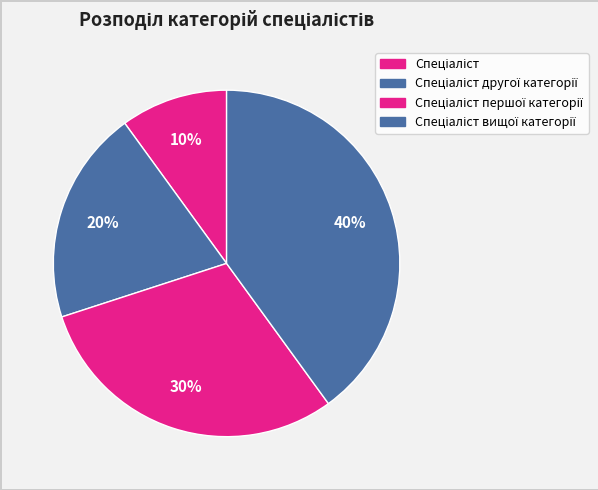

Count the number of slices in the pie.

4